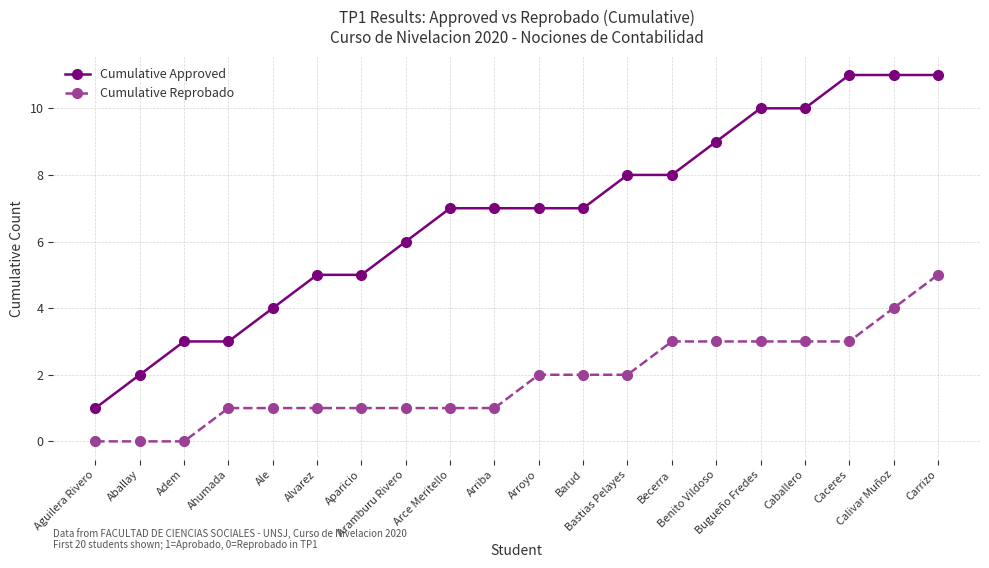

Which series has the largest total across all categories?

Cumulative Approved